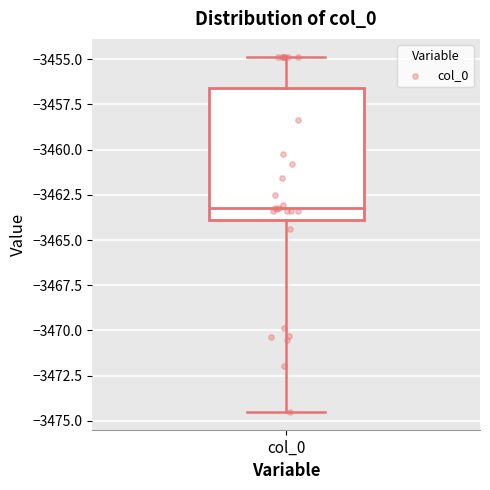

Where does the median line of the box for col_0 sit on the y-axis? The values are not printed on the chart, so give them approximately, as read against the axis.

-3463.0